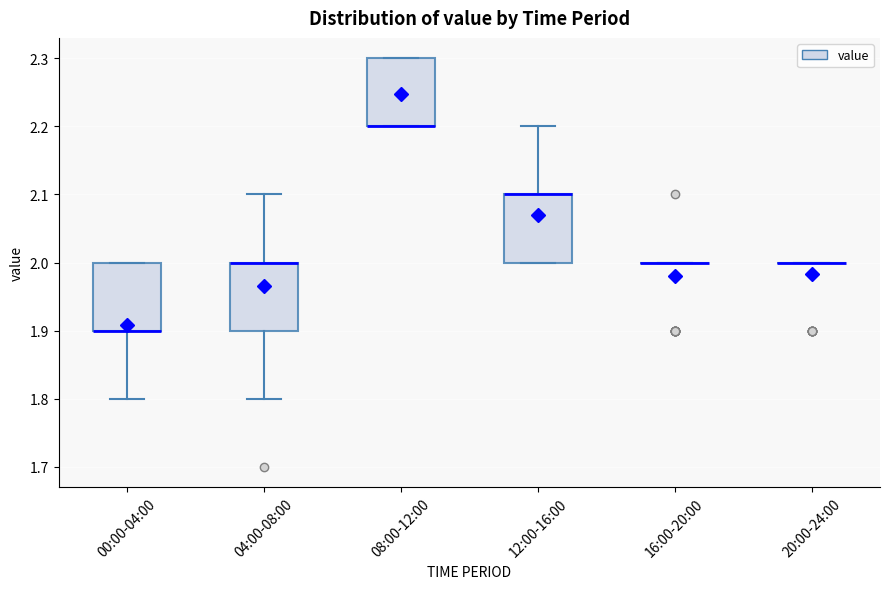

Where does the lower whisker of the box for 00:00-04:00 end on the y-axis? The values are not printed on the chart, so give them approximately, as read against the axis.

1.8